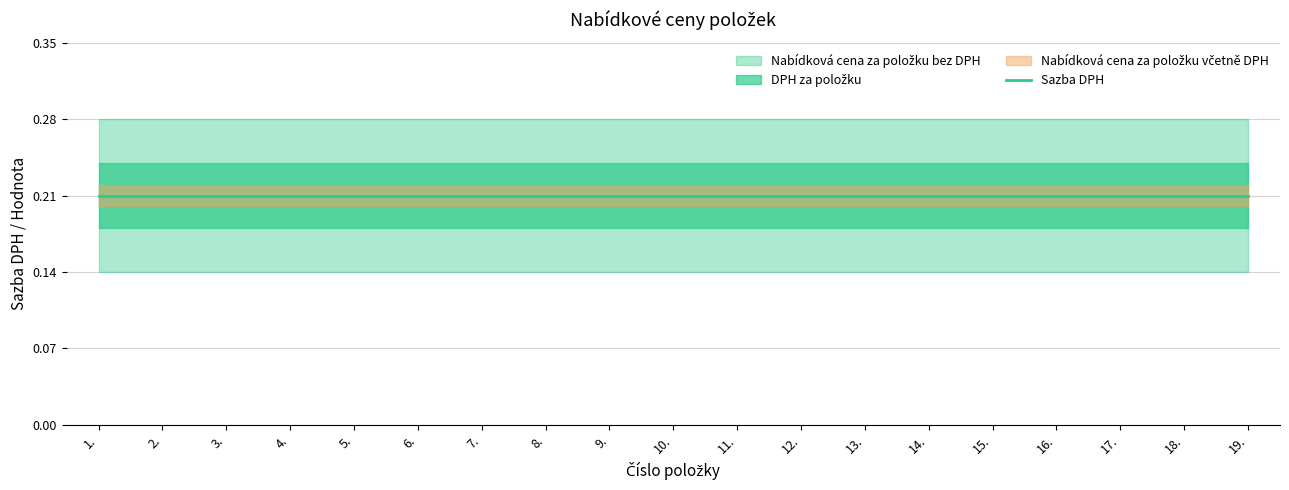

What is the label of the 10th point from the left?

10.